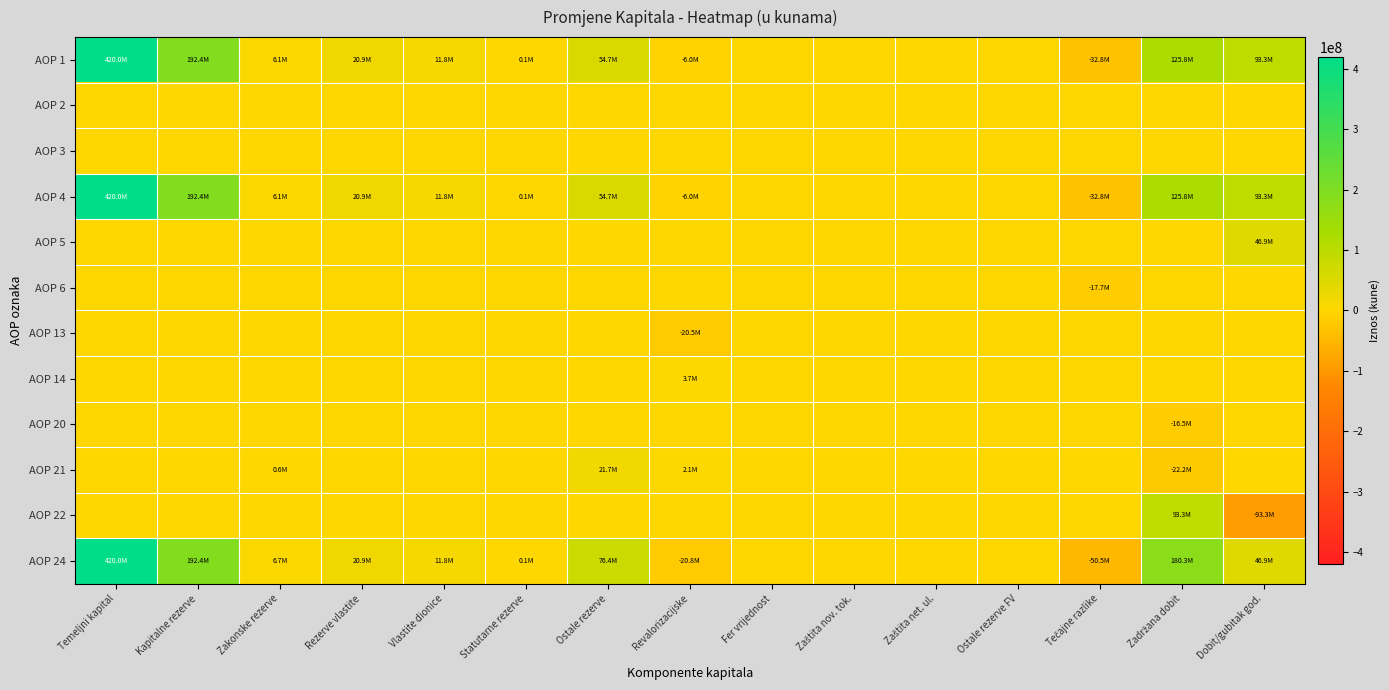

How many series are shown in this chart?

12